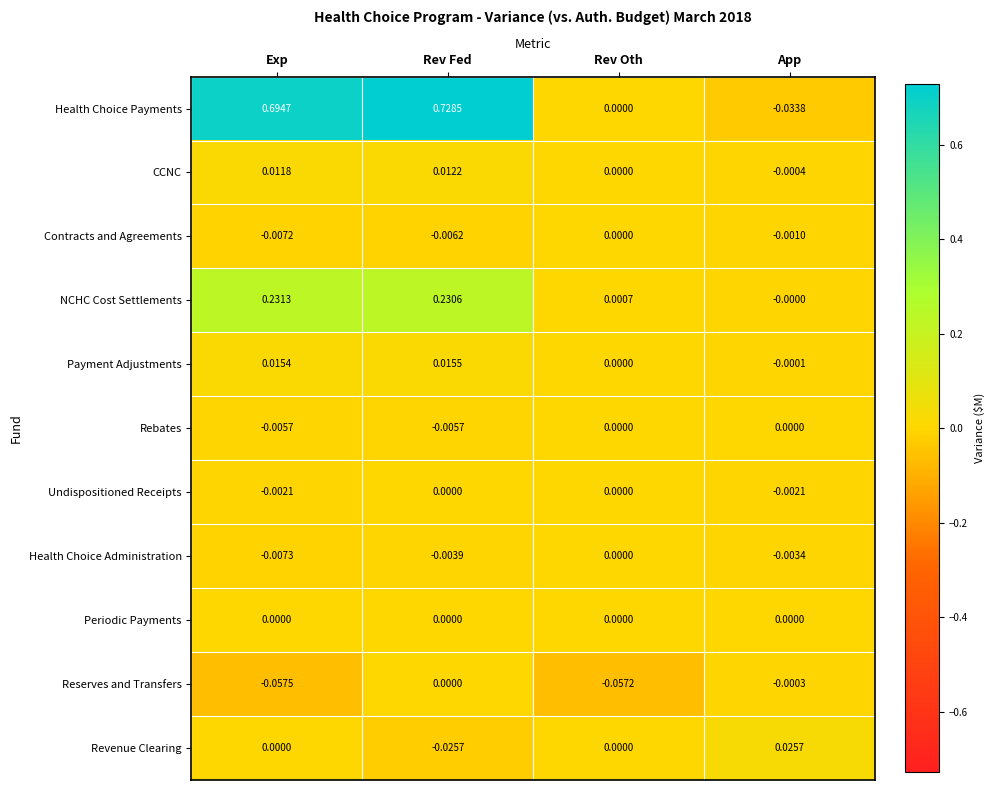

Which series has the widest spread of values?

Health Choice Payments